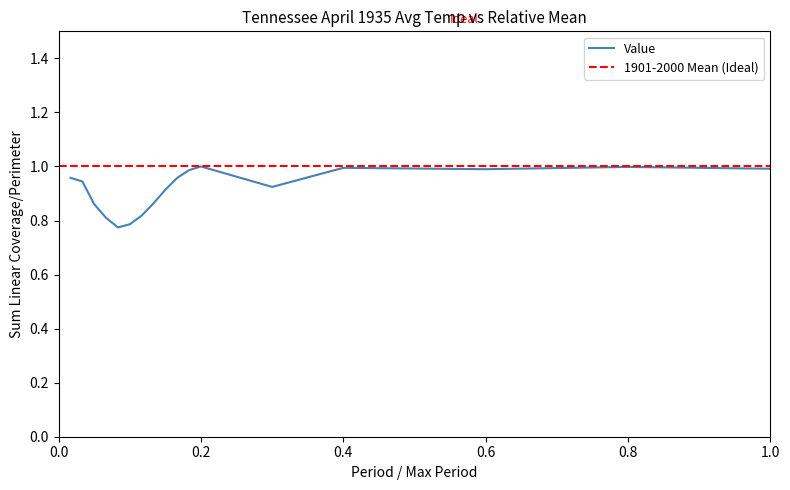

What is the smallest value displayed?

0.8